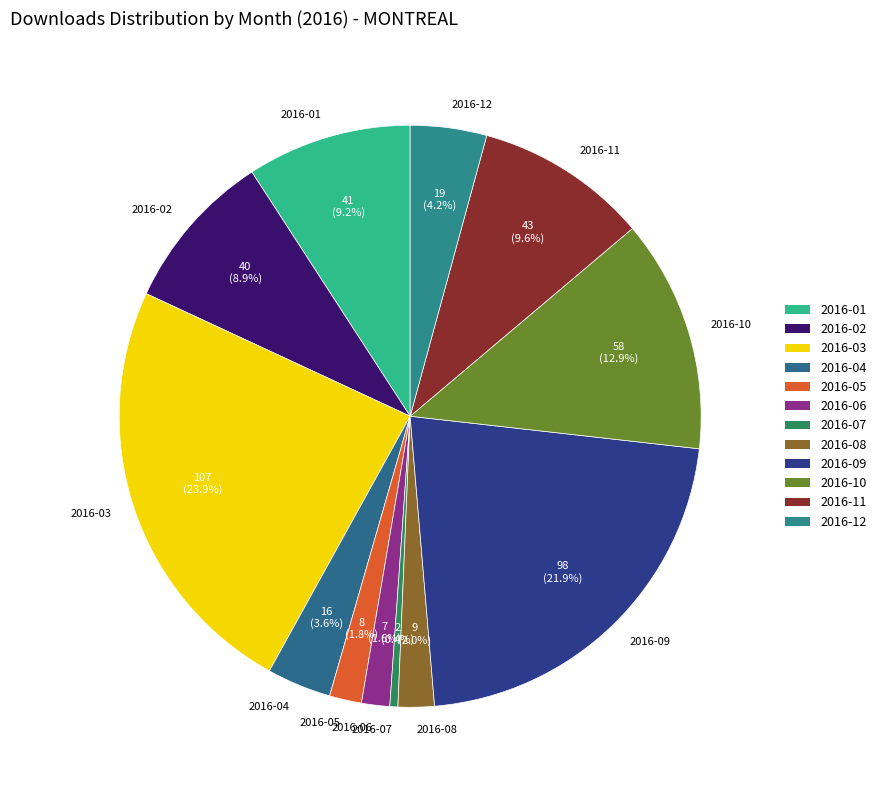

Does 2016-04 account for over 50% of the chart?

No